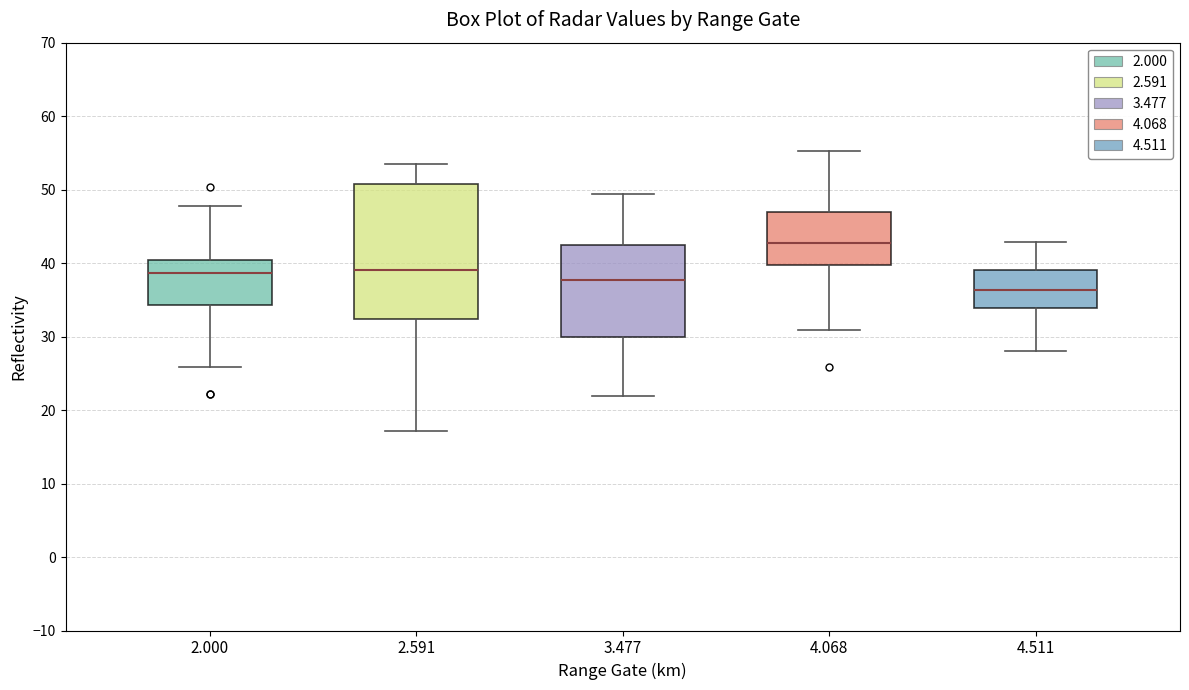

Reading left to right, read every box against the y-axis: the position of its median line, the range the box covers, and the ends of its whiskers. The values are not printed on the chart, so give them approximately, as read against the axis.

2.000: median 39, box 34 to 40, whiskers 26 to 48
2.591: median 39, box 32 to 51, whiskers 17 to 54
3.477: median 38, box 30 to 42, whiskers 22 to 49
4.068: median 43, box 40 to 47, whiskers 31 to 55
4.511: median 36, box 34 to 39, whiskers 28 to 43